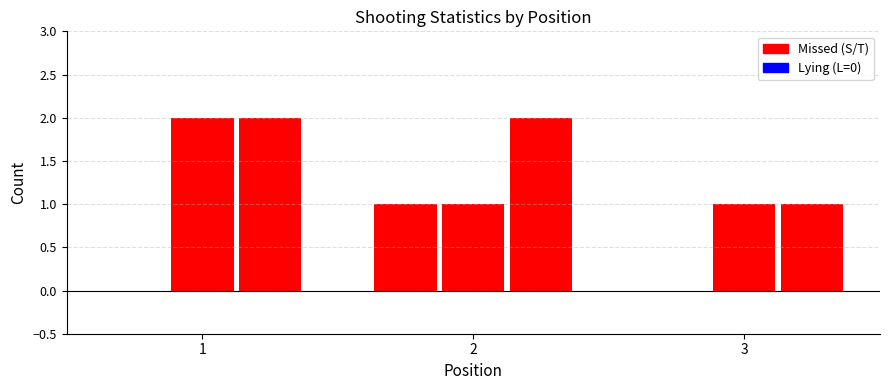

Are the bars grouped side by side (vs. stacked)?

Yes